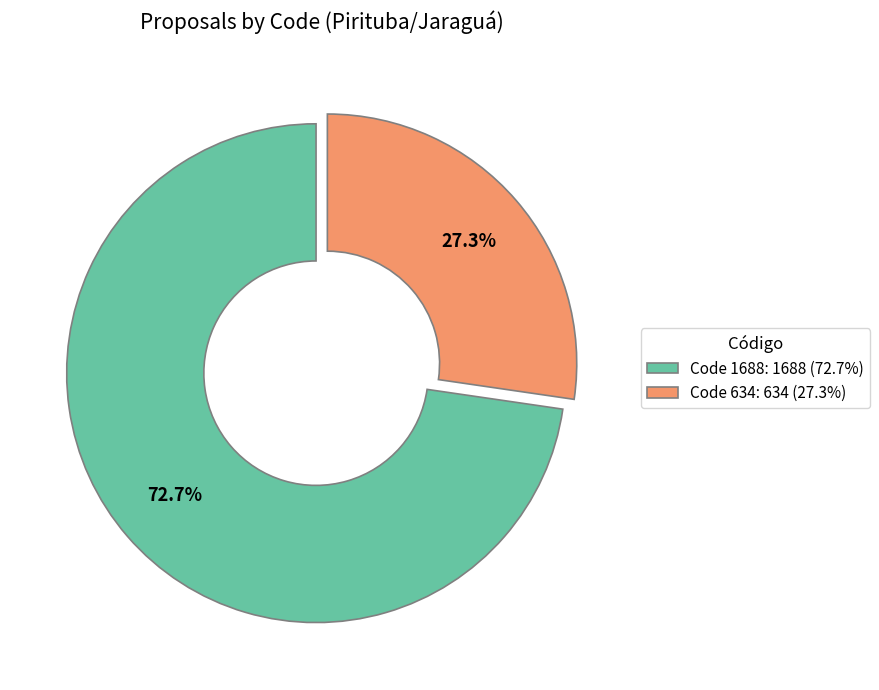

Which category accounts for the majority?

Code 1688: 1688 (72.7%)